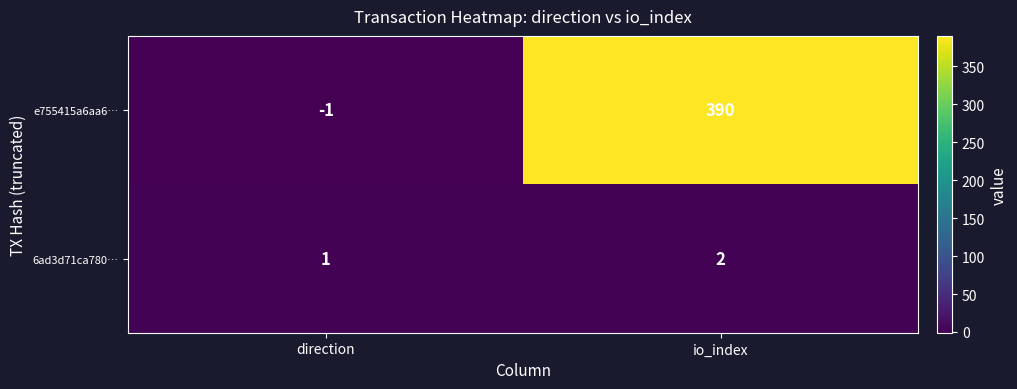

How many categories are shown in the chart?

2